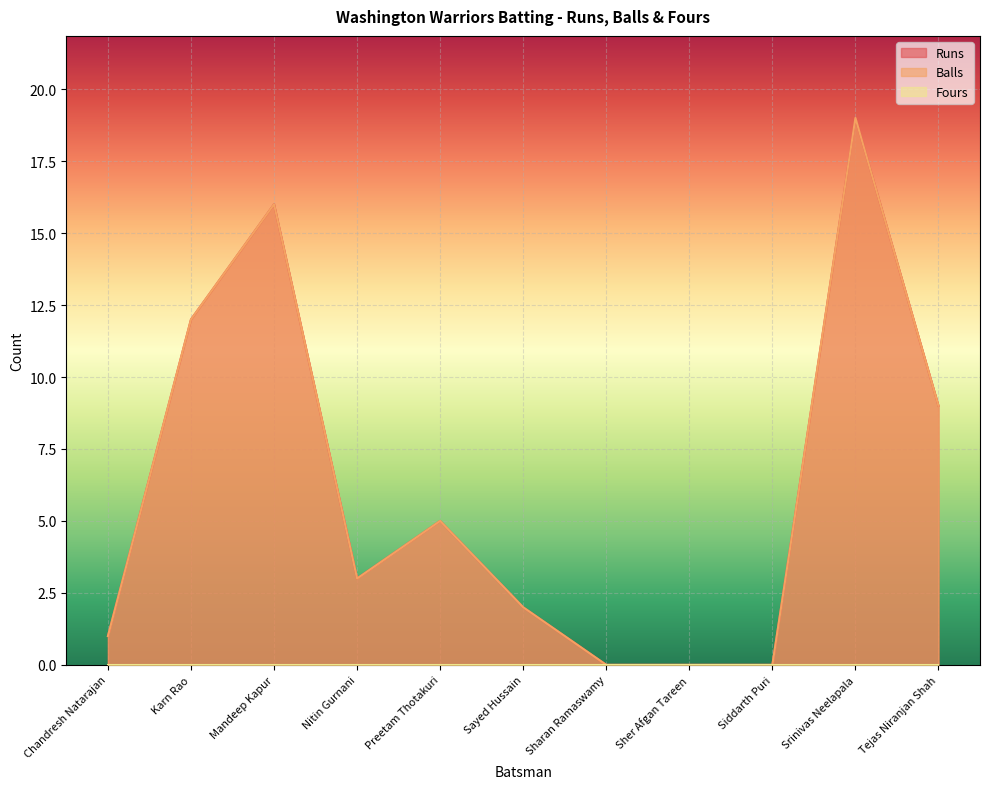

At which category does the chart reach its peak across all series?

Srinivas Neelapala